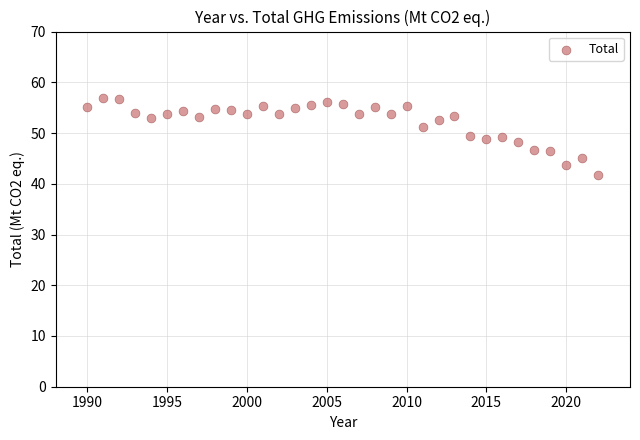

What is the range of Y values (max minus min)?

15.3